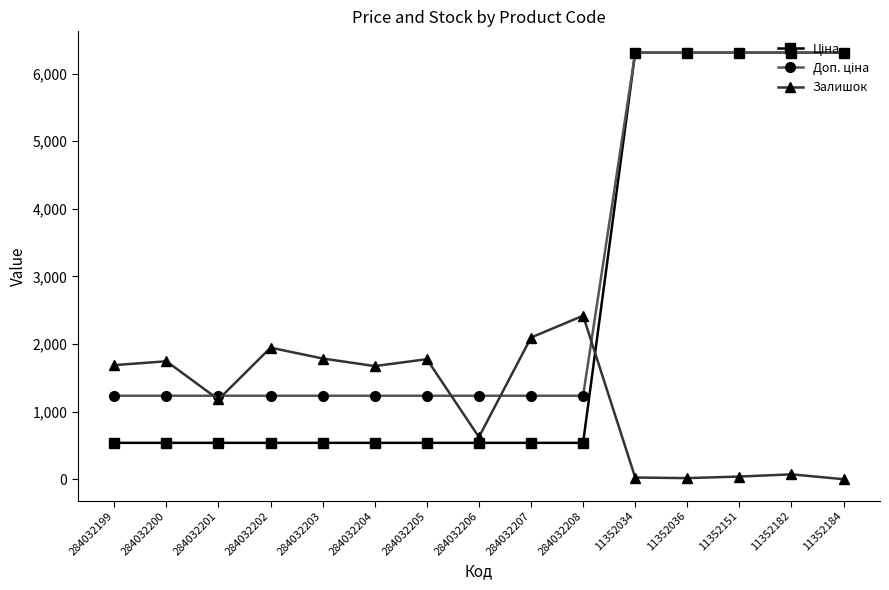

Between 284032205 and 284032206, which series saw the biggest shift?

Залишок